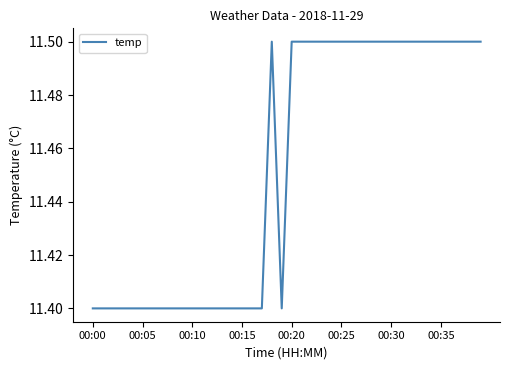

Reading right to left, list all the values displayed in this chart.

11.5	11.5	11.5	11.5	11.5	11.5	11.5	11.5	11.5	11.5	11.5	11.5	11.5	11.5	11.5	11.5	11.5	11.5	11.5	11.5	11.4	11.5	11.4	11.4	11.4	11.4	11.4	11.4	11.4	11.4	11.4	11.4	11.4	11.4	11.4	11.4	11.4	11.4	11.4	11.4